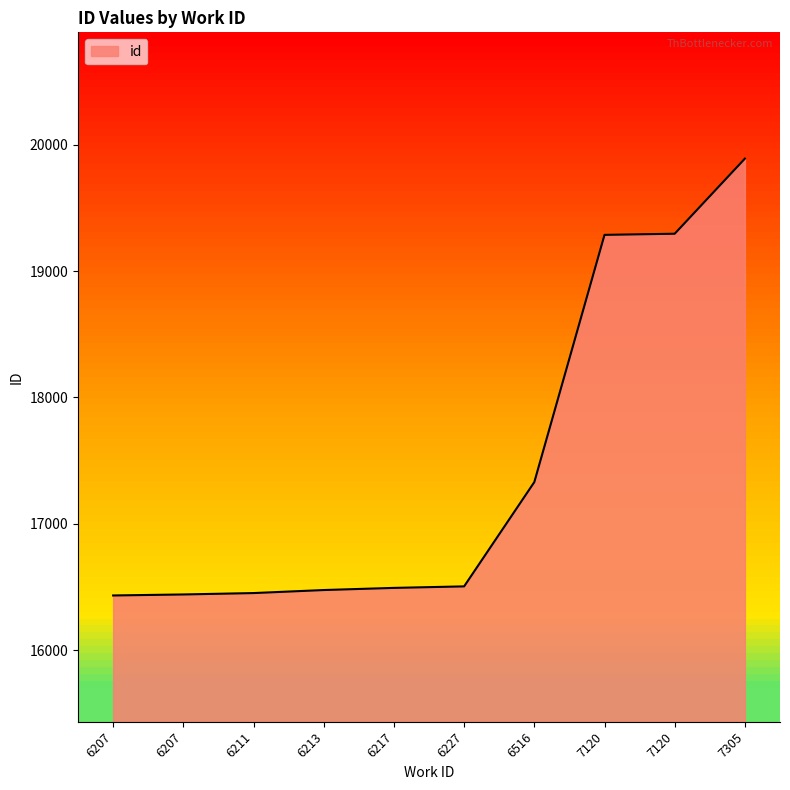

Reading right to left, transcribe all the data shown in this chart.

19892	19297	19288	17330	16504	16492	16475	16451	16440	16432